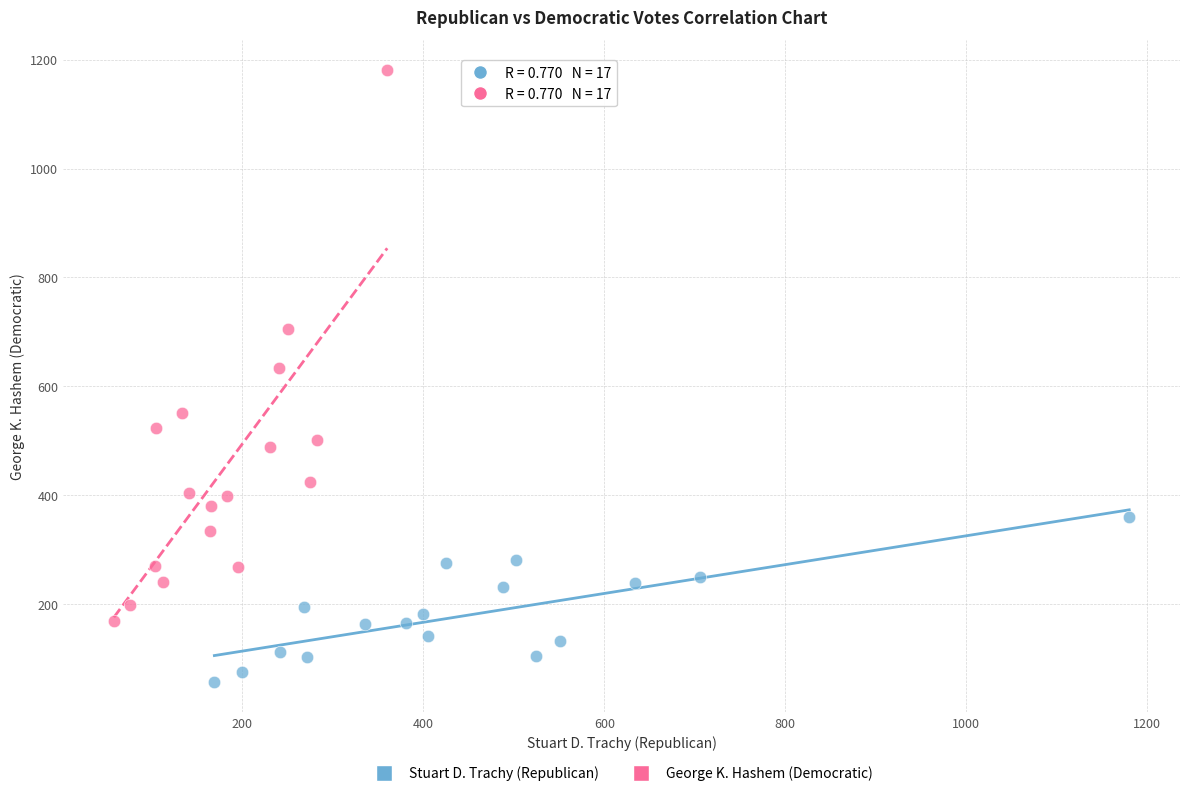

Which series contains the lowest Y value?

Stuart D. Trachy (Republican)